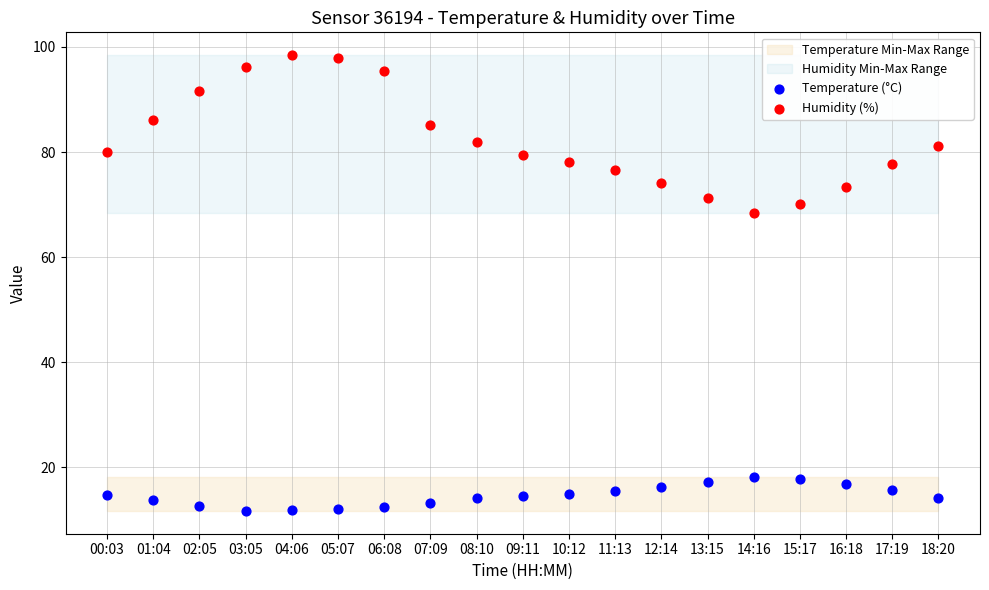

Which series reaches the maximum Y coordinate?

Humidity (%)